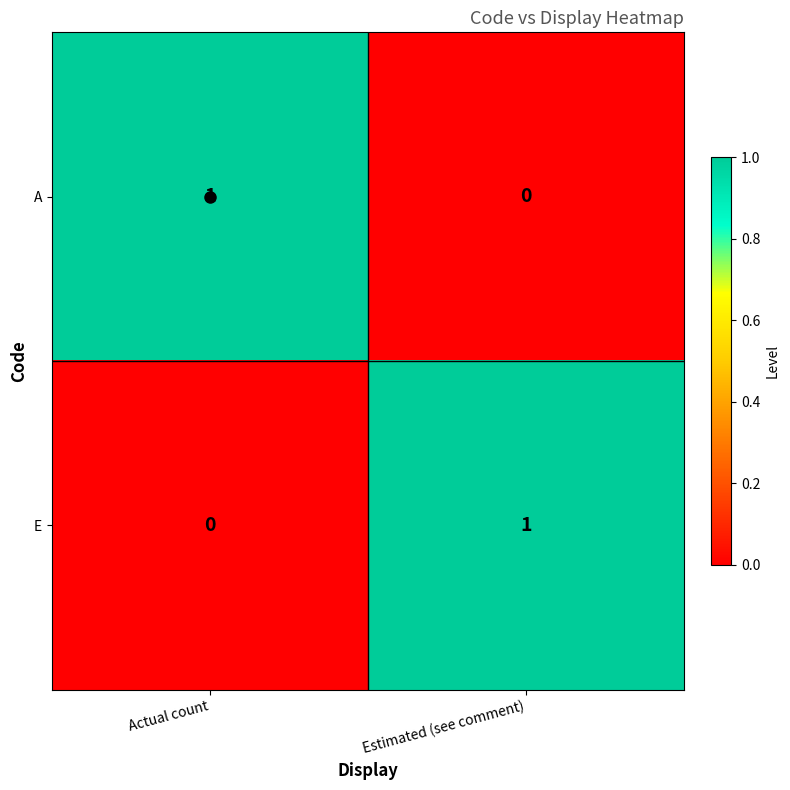

At which label is A closest to 0?

Estimated (see comment)